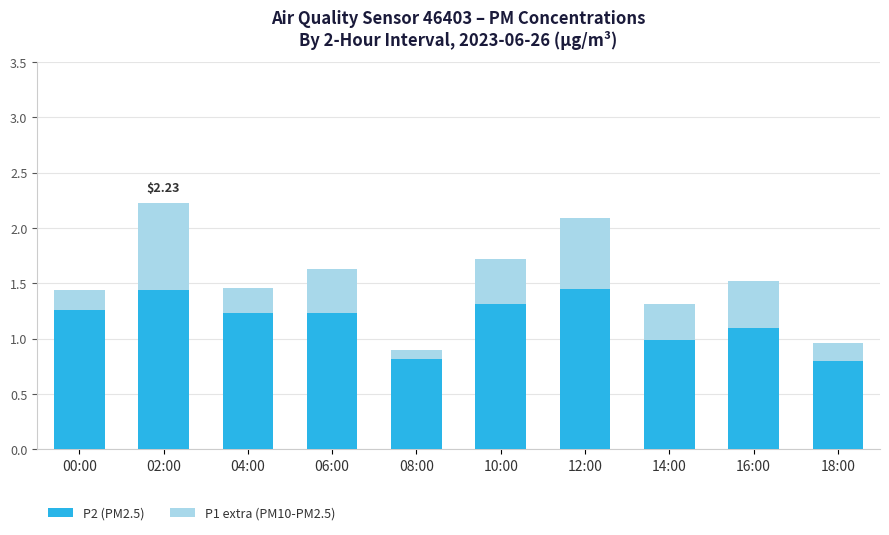

At which category is the sum across all series the highest?

02:00